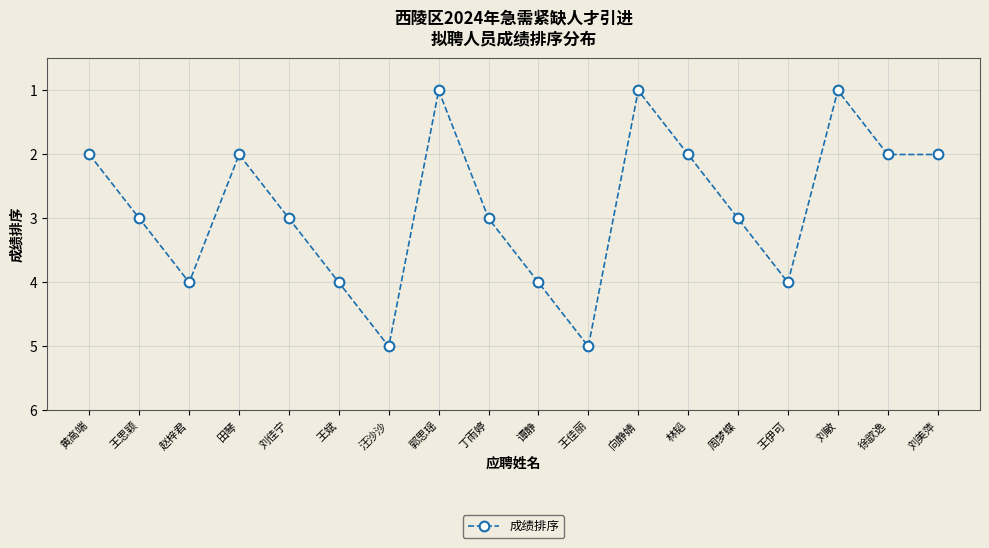

Reading right to left, list all the values displayed in this chart.

刘美萍=2	徐歆逸=2	刘敏=1	王伊可=4	周梦蝶=3	林韬=2	向静婧=1	王佳丽=5	谭静=4	丁雨婷=3	郭思瑶=1	汪沙沙=5	王斌=4	刘佳宁=3	田琴=2	赵梓君=4	王思颖=3	黄高端=2